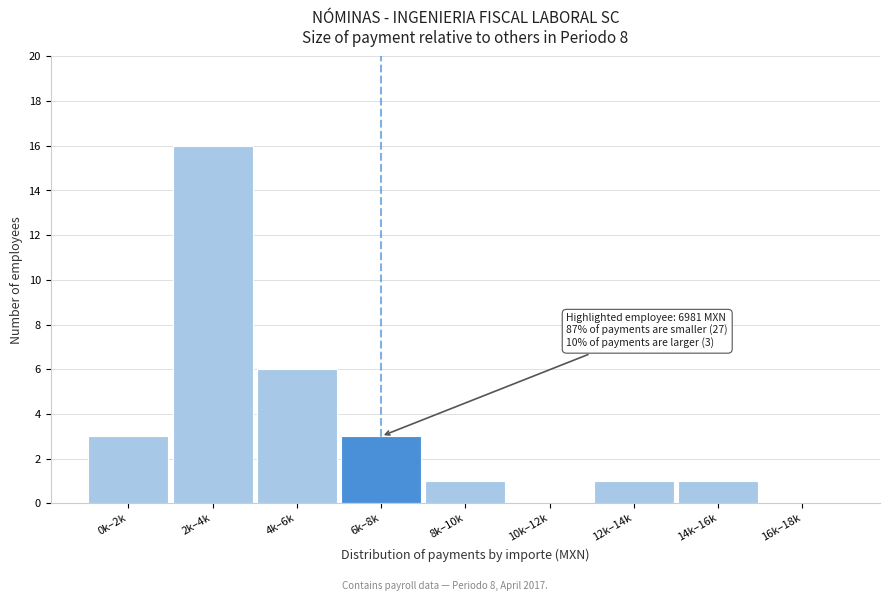

Reading left to right, what are all the values shown in this chart?

0k–2k=3	2k–4k=16	4k–6k=6	6k–8k=3	8k–10k=1	10k–12k=0	12k–14k=1	14k–16k=1	16k–18k=0